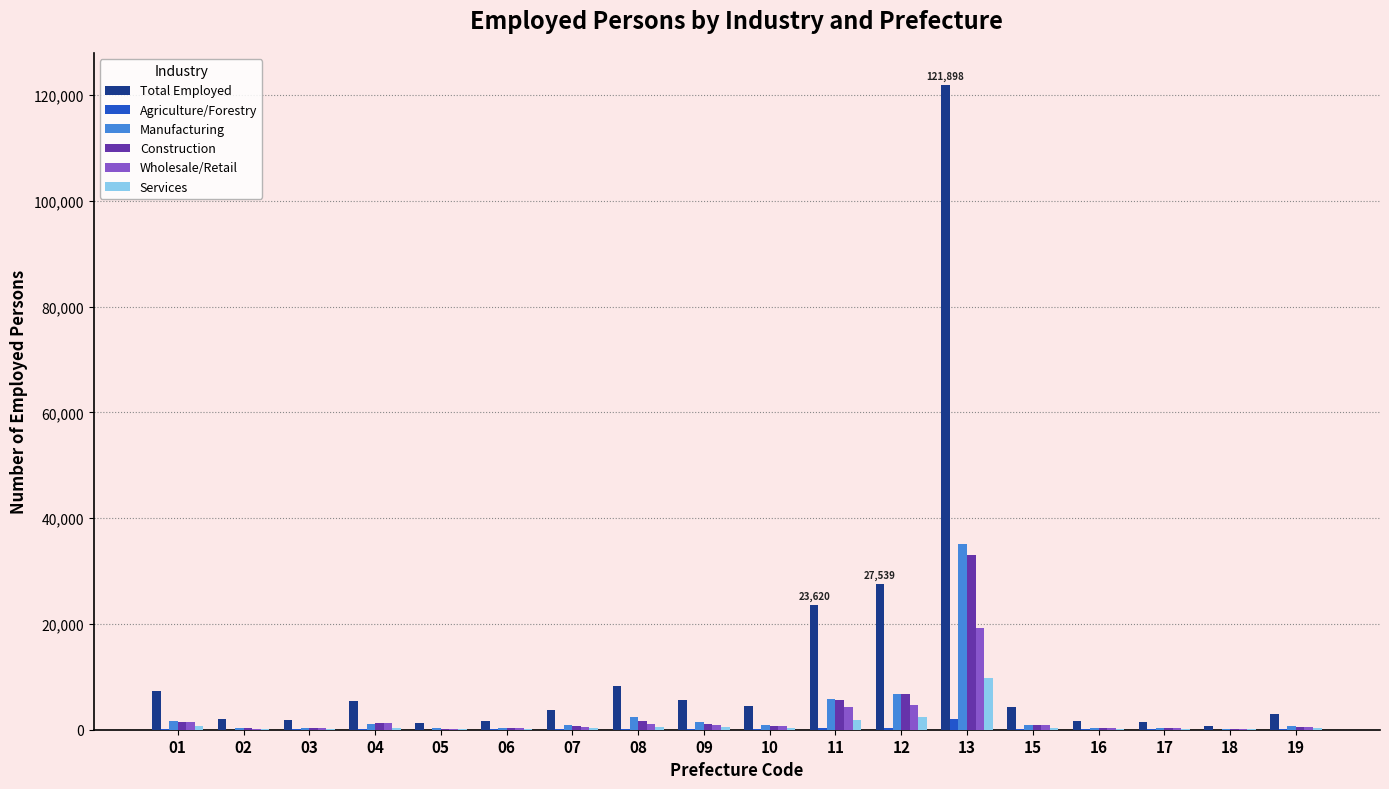

What is the maximum value for Construction?

32986